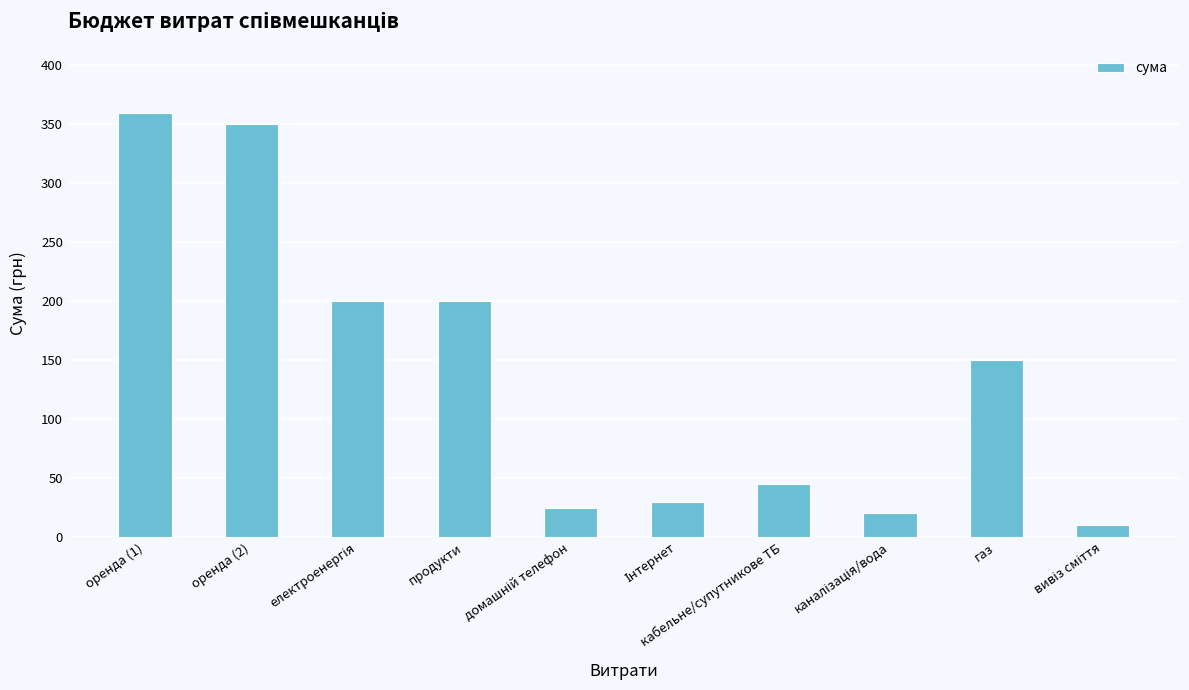

What is the average value?

139